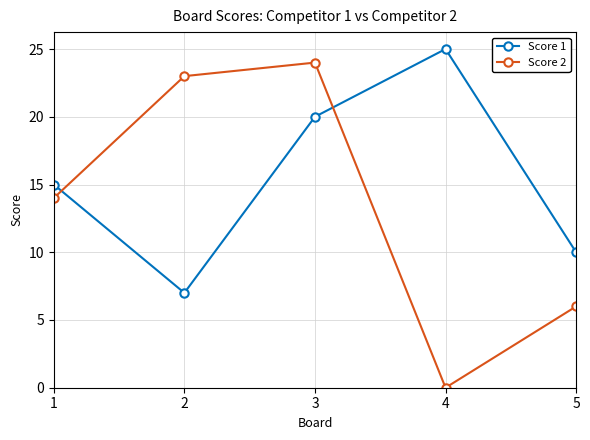

What is the value of the Score 1 point at the 2nd from the left?

7